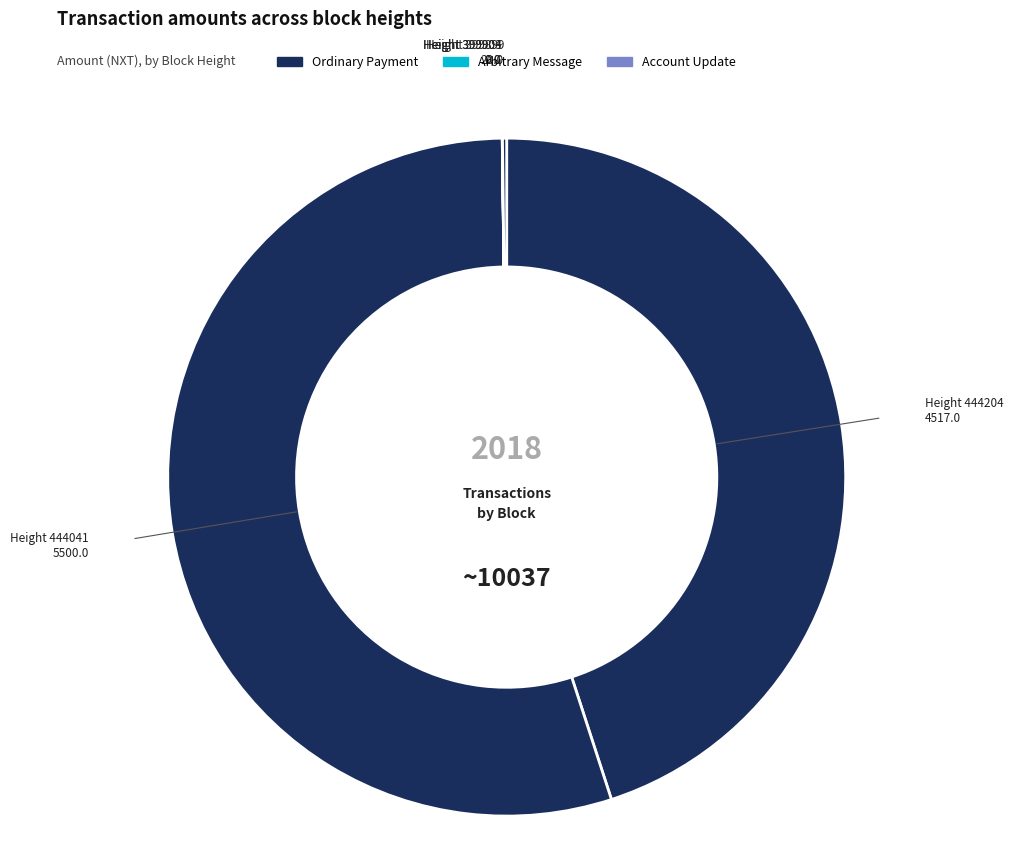

Which slice represents more than half of the pie?

444041